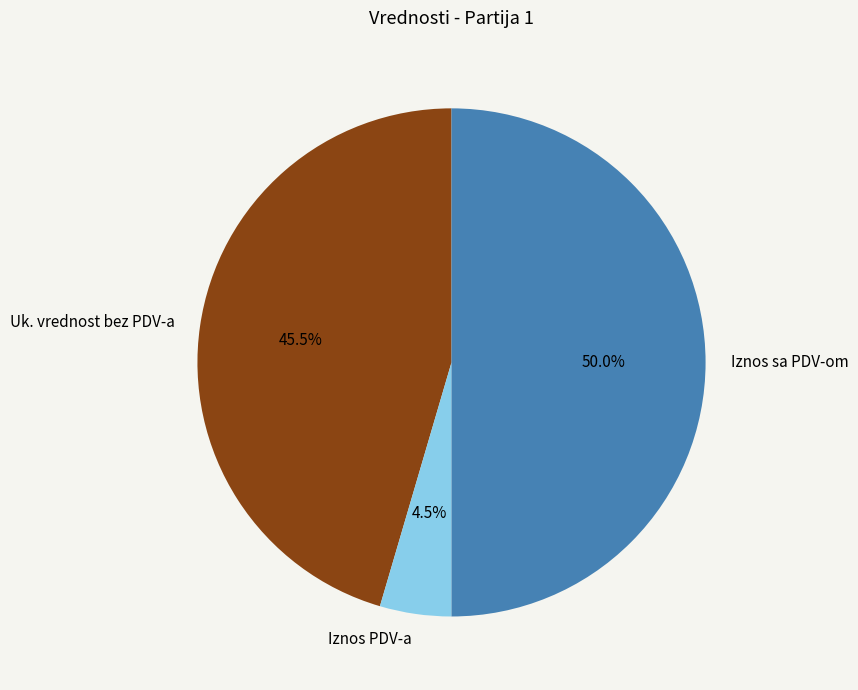

Is it true that Uk. vrednost bez PDV-a is 60% of the pie?

False